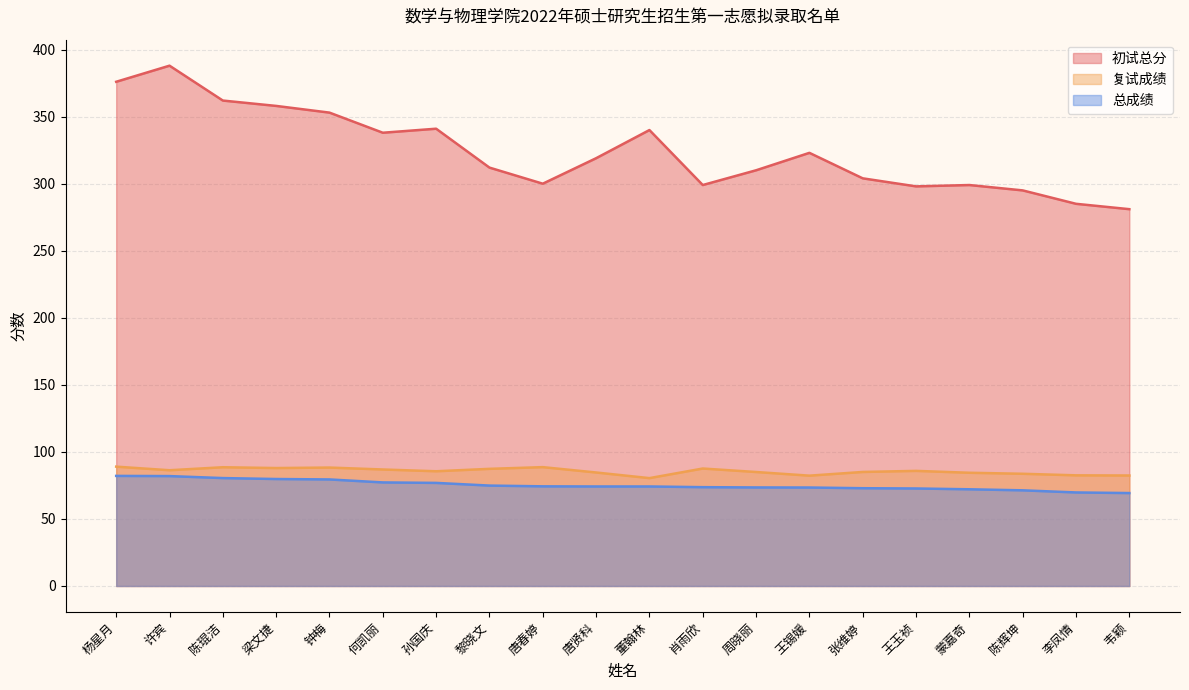

What is the label of the 19th point from the right?

许宾